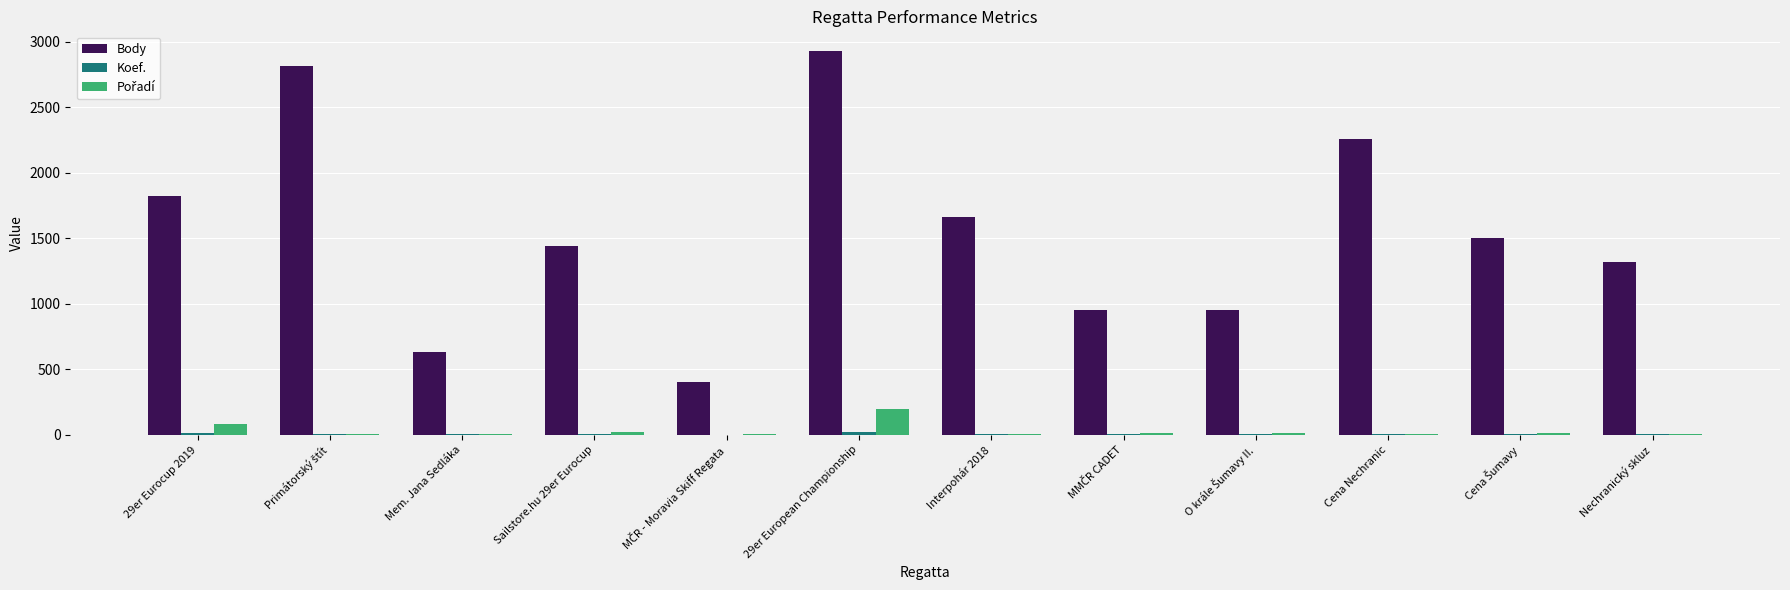

Which series has the largest total across all categories?

Body